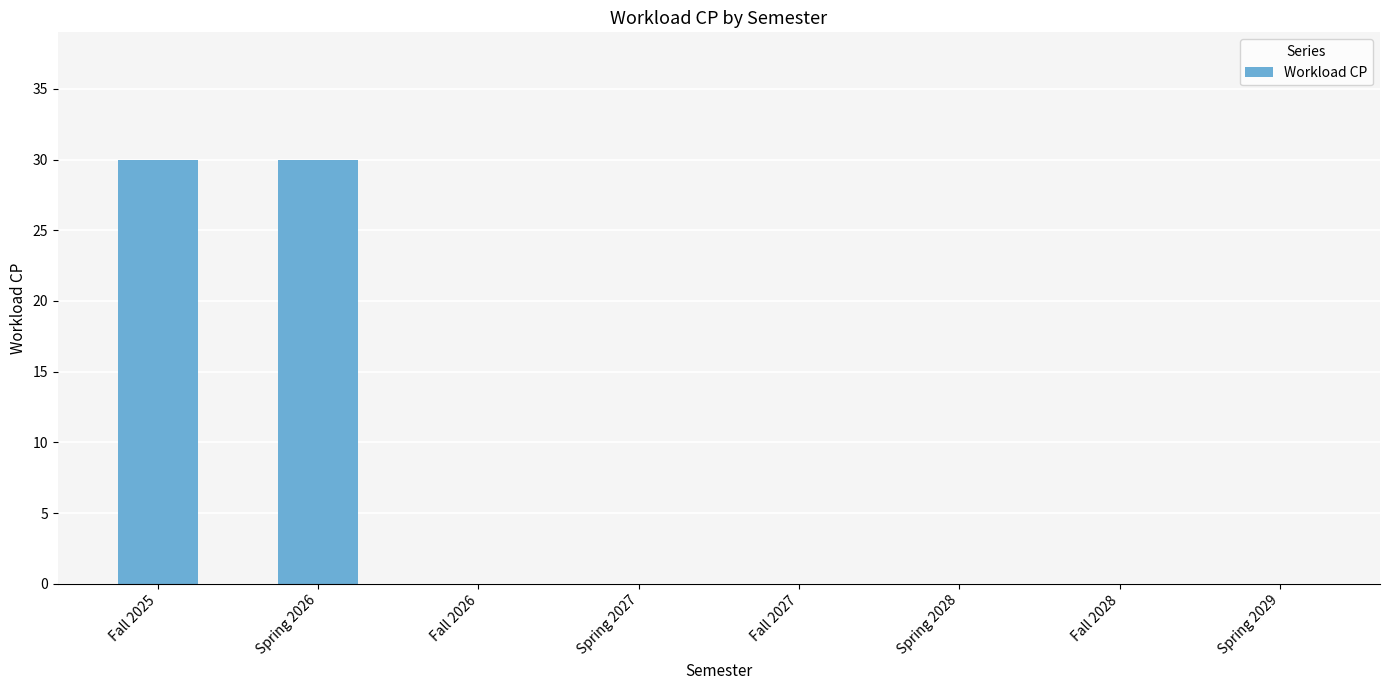

True or false: the data shows 0 at Spring 2029.

True